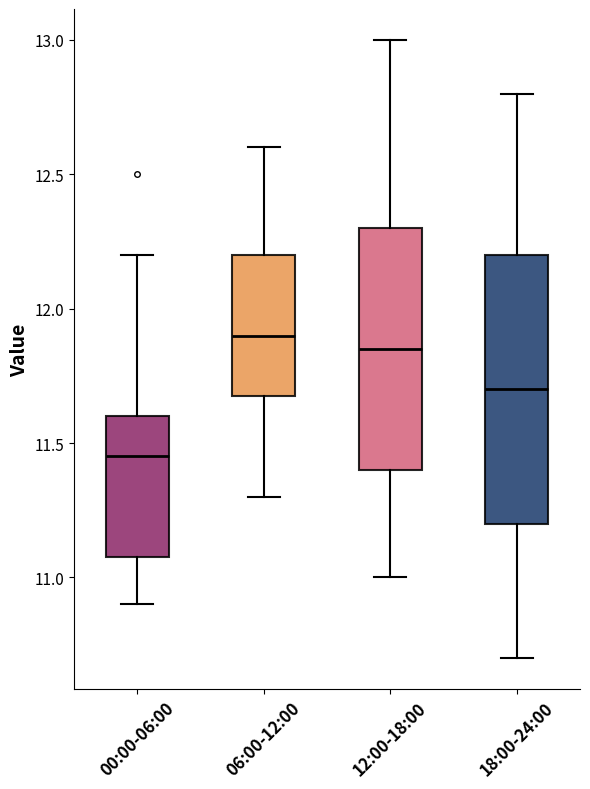

Where is the lower edge of the box for 00:00-06:00 on the y-axis? The values are not printed on the chart, so give them approximately, as read against the axis.

11.10